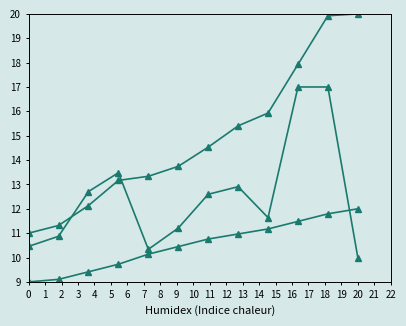

Reading right to left, list all the values displayed in this chart.

Количество контрактов: 12.0	11.8	11.5	11.2	11.0	10.8	10.4	10.1	9.7	9.4	9.1	9.0
Сумма контрактов (тыс. руб.): 10.0	17.0	17.0	11.6	12.9	12.6	11.2	10.3	13.5	12.7	10.9	10.5
Накопительная сумма: 20.0	19.9	17.9	15.9	15.4	14.5	13.7	13.3	13.2	12.1	11.3	11.0